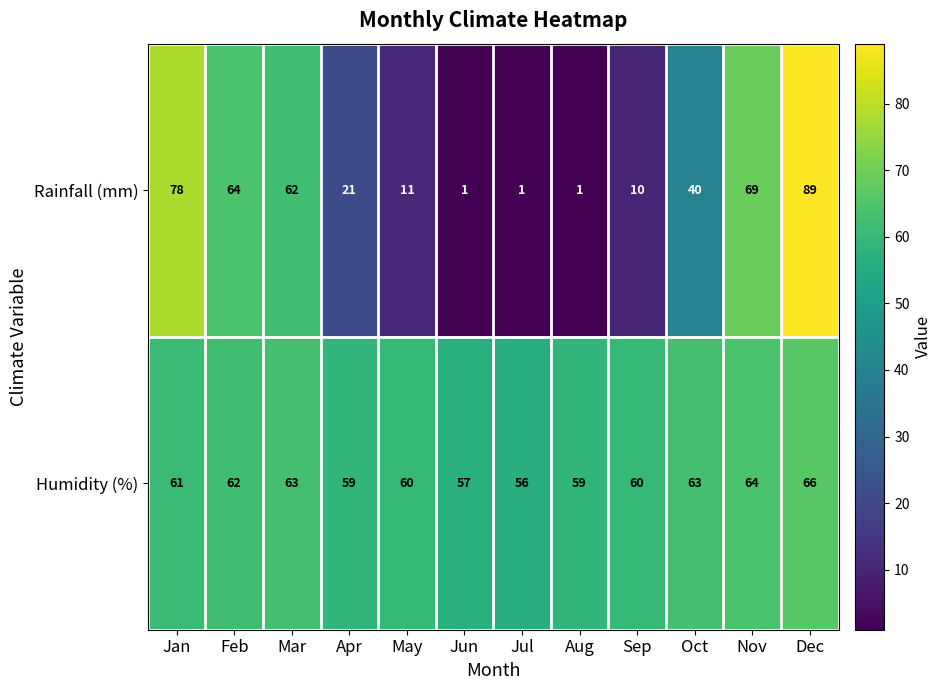

Which series changed the most between Jun and Jul?

Humidity (%)